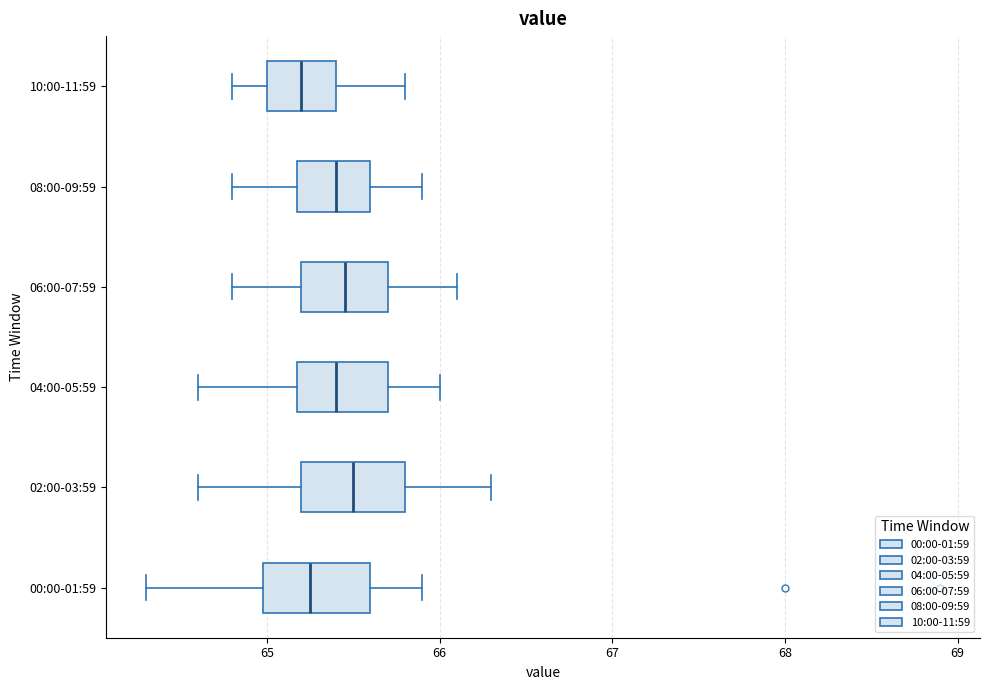

Where is the right edge of the box for 08:00-09:59 on the x-axis? The values are not printed on the chart, so give them approximately, as read against the axis.

65.6